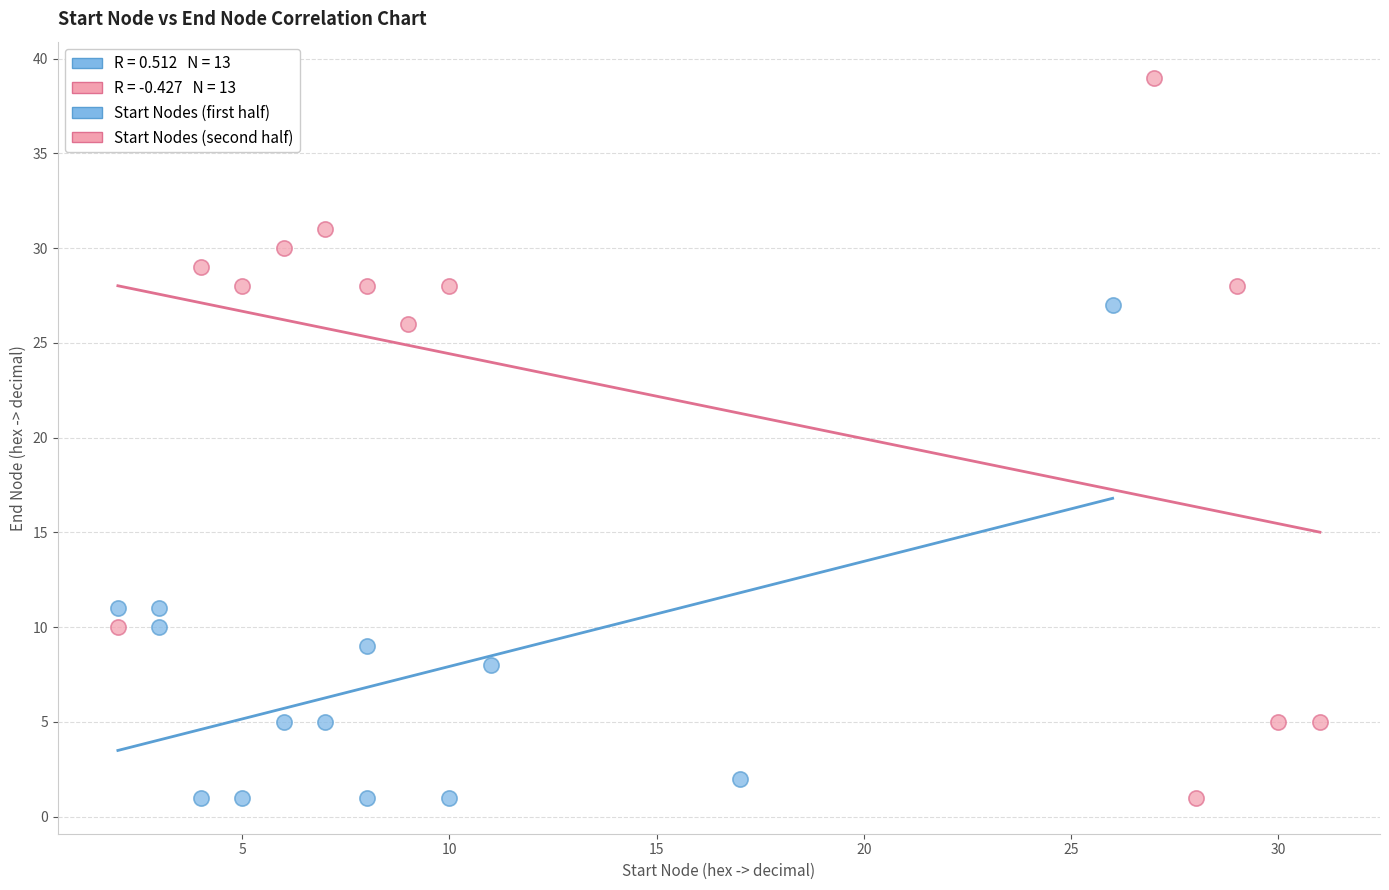

Which series reaches the maximum Y coordinate?

Start Nodes (second half)